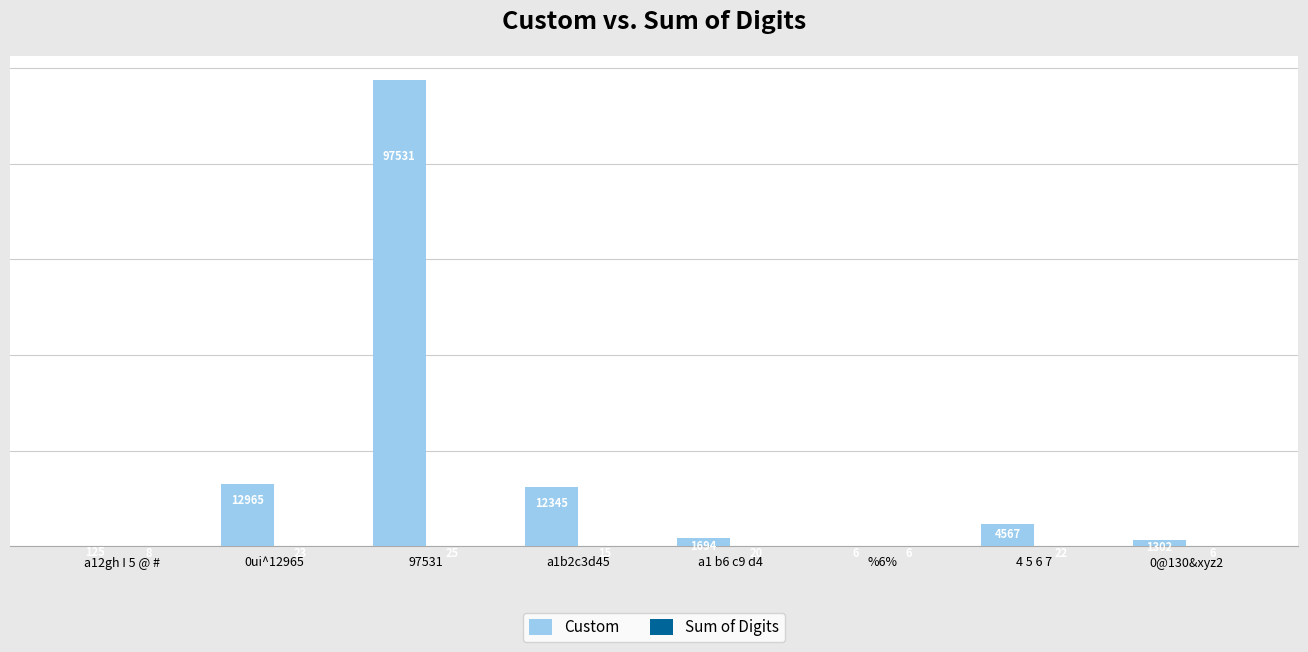

Which series changed the most between a1b2c3d45 and 4 5 6 7?

Custom